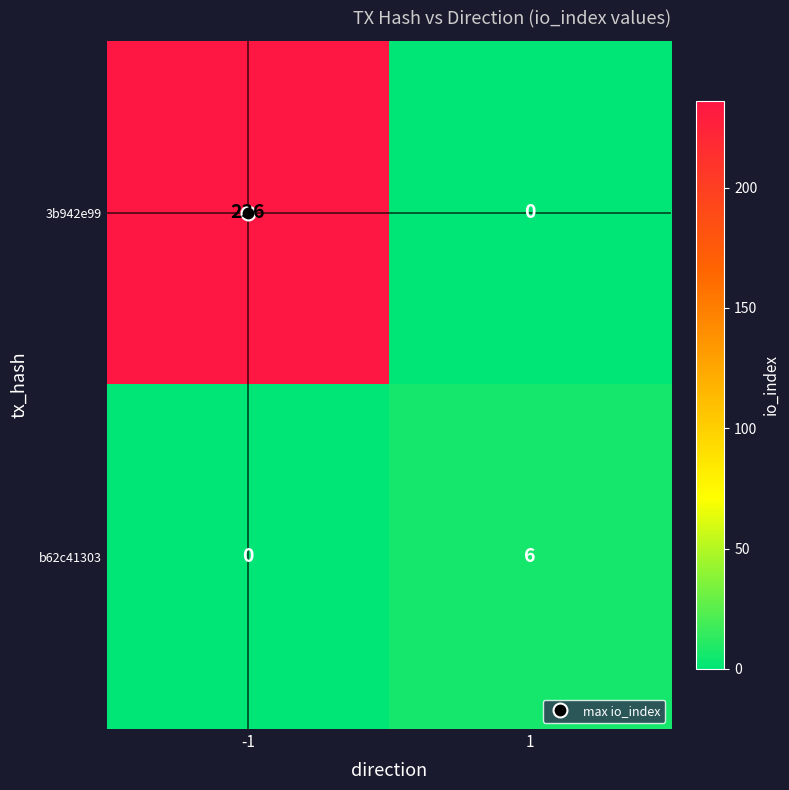

At which category is the sum across all series the highest?

-1